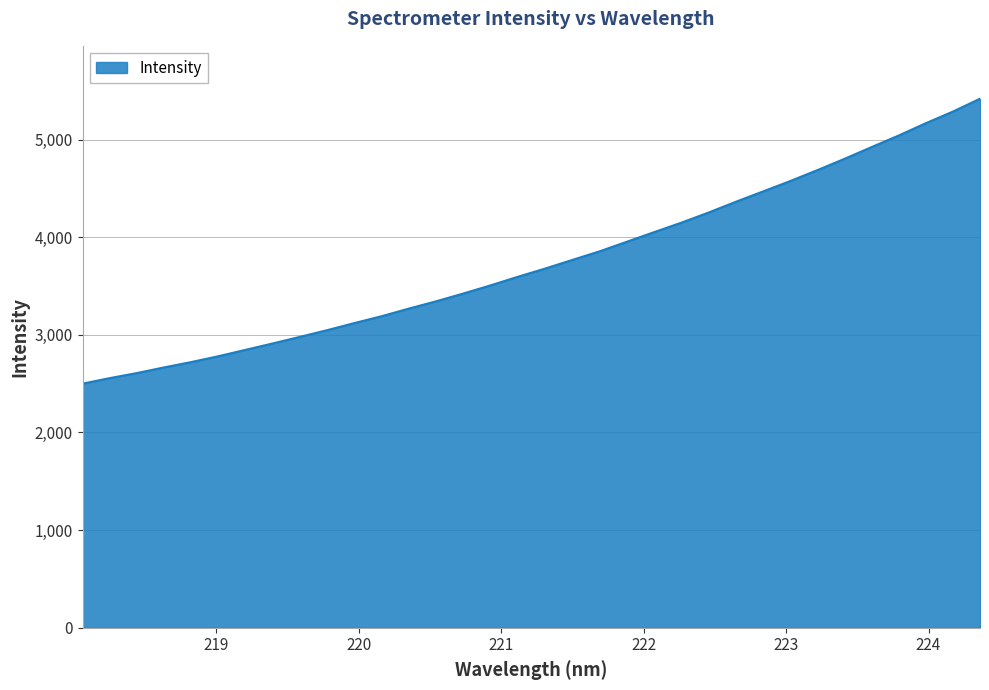

What is the difference between the maximum and minimum values?

2918.1